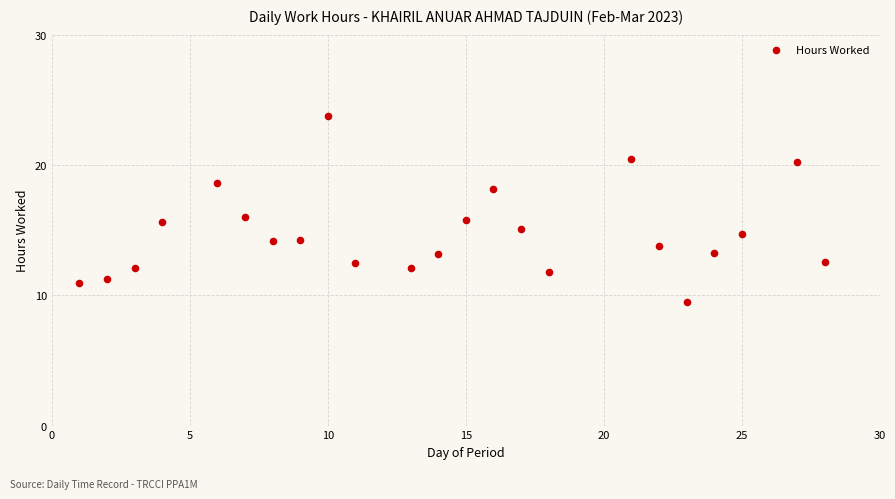

What is the range of Y values (max minus min)?

14.3